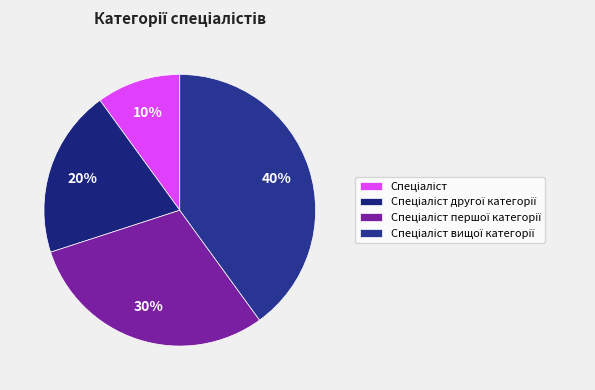

How many slices are in this pie chart?

4